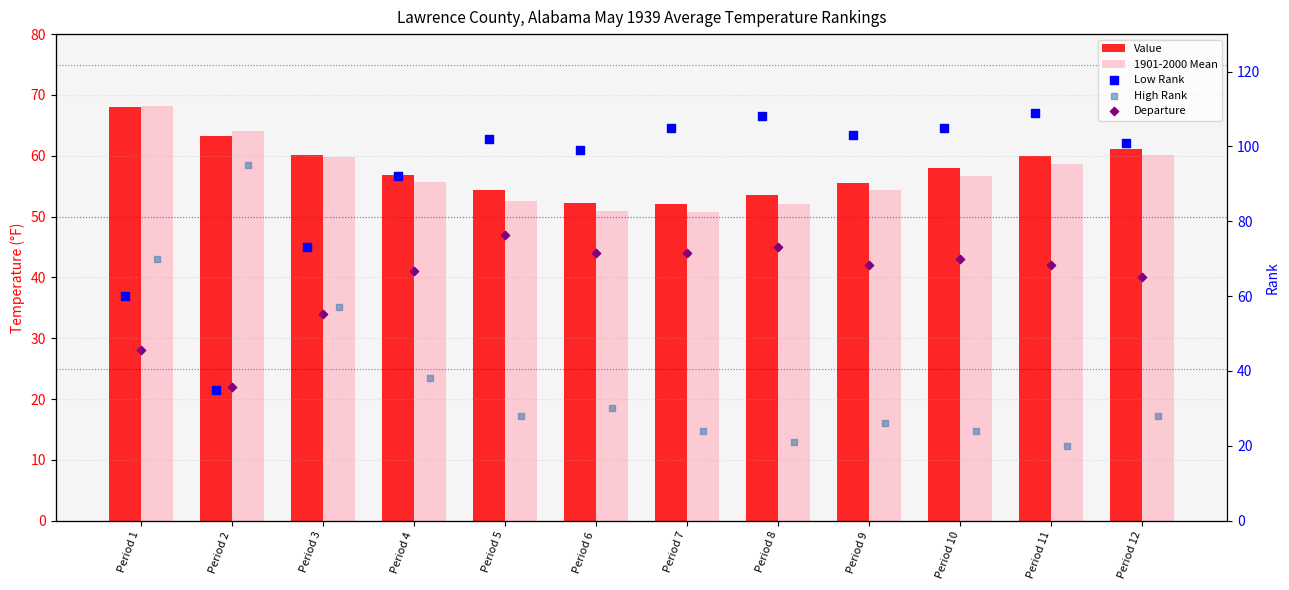

At which category is the sum across all series the highest?

Period 1